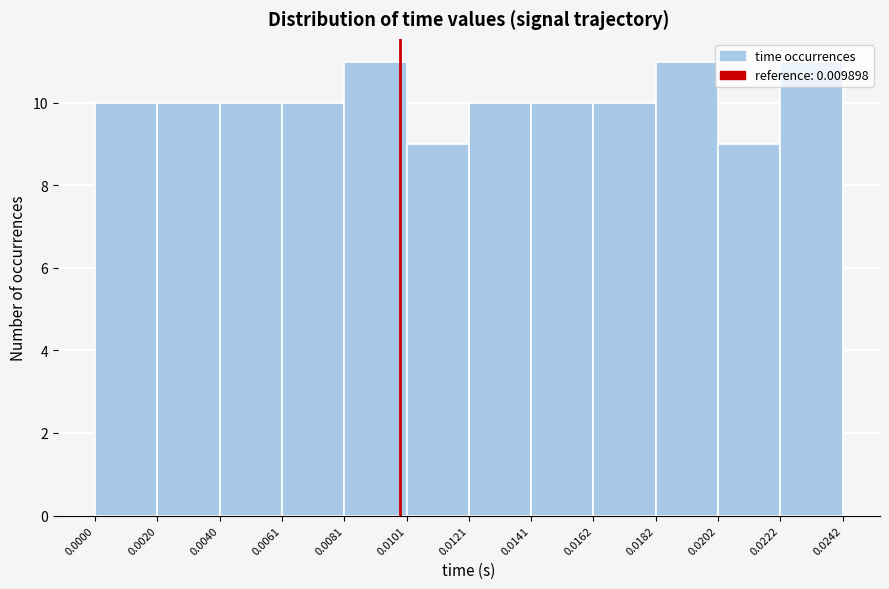

Reading left to right, transcribe this chart: for each bar, give the range it covers on the x-axis and its height. The values are not printed on the chart, so give them approximately, as read against the axis.

0.0000 to 0.0020: 10
0.0020 to 0.0040: 10
0.0040 to 0.0061: 10
0.0061 to 0.0081: 10
0.0081 to 0.0101: 11
0.0101 to 0.0121: 9
0.0121 to 0.0141: 10
0.0141 to 0.0162: 10
0.0162 to 0.0182: 10
0.0182 to 0.0202: 11
0.0202 to 0.0222: 9
0.0222 to 0.0242: 11